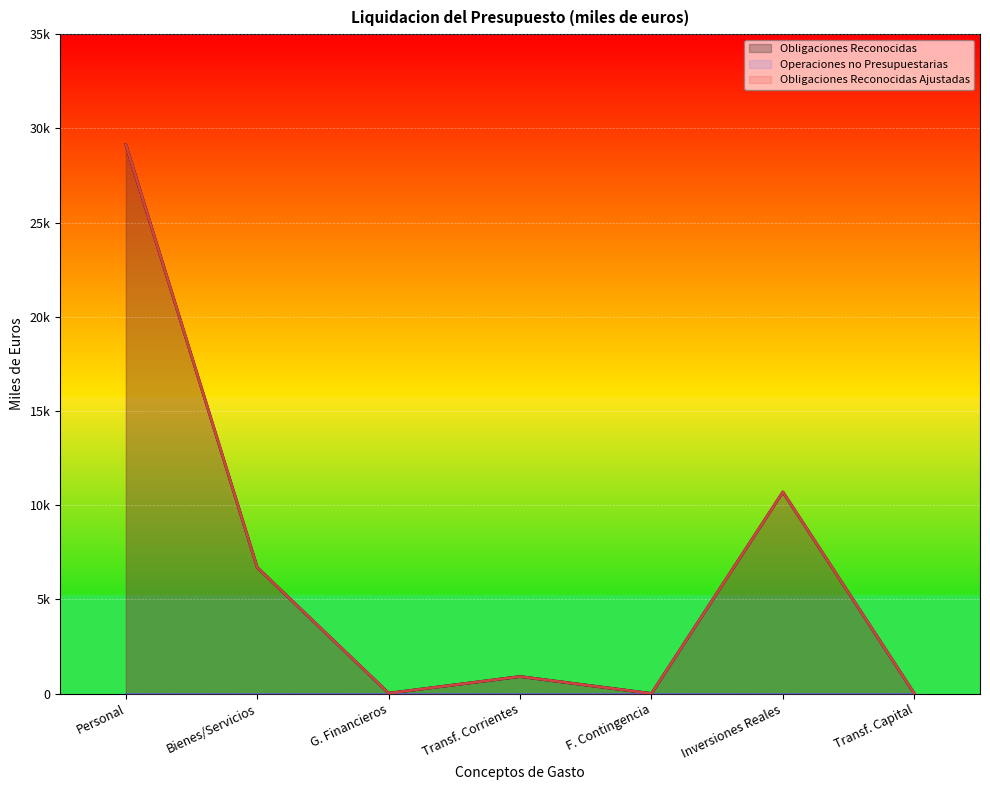

At Bienes/Servicios, list the series in order from largest to smallest.

Obligaciones Reconocidas, Obligaciones Reconocidas Ajustadas